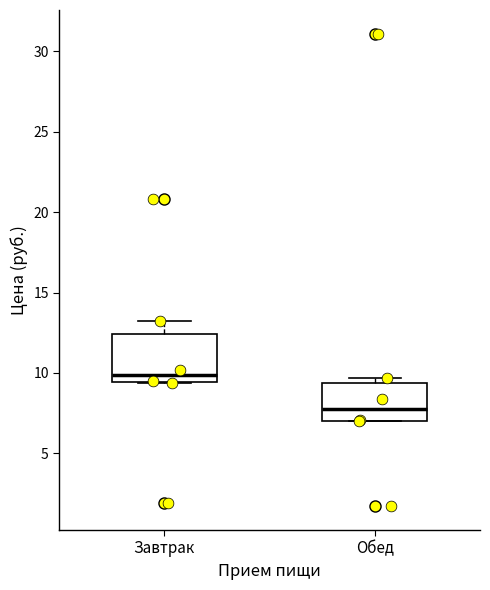

Which box is the tallest, from its lower edge to its upper edge?

Завтрак